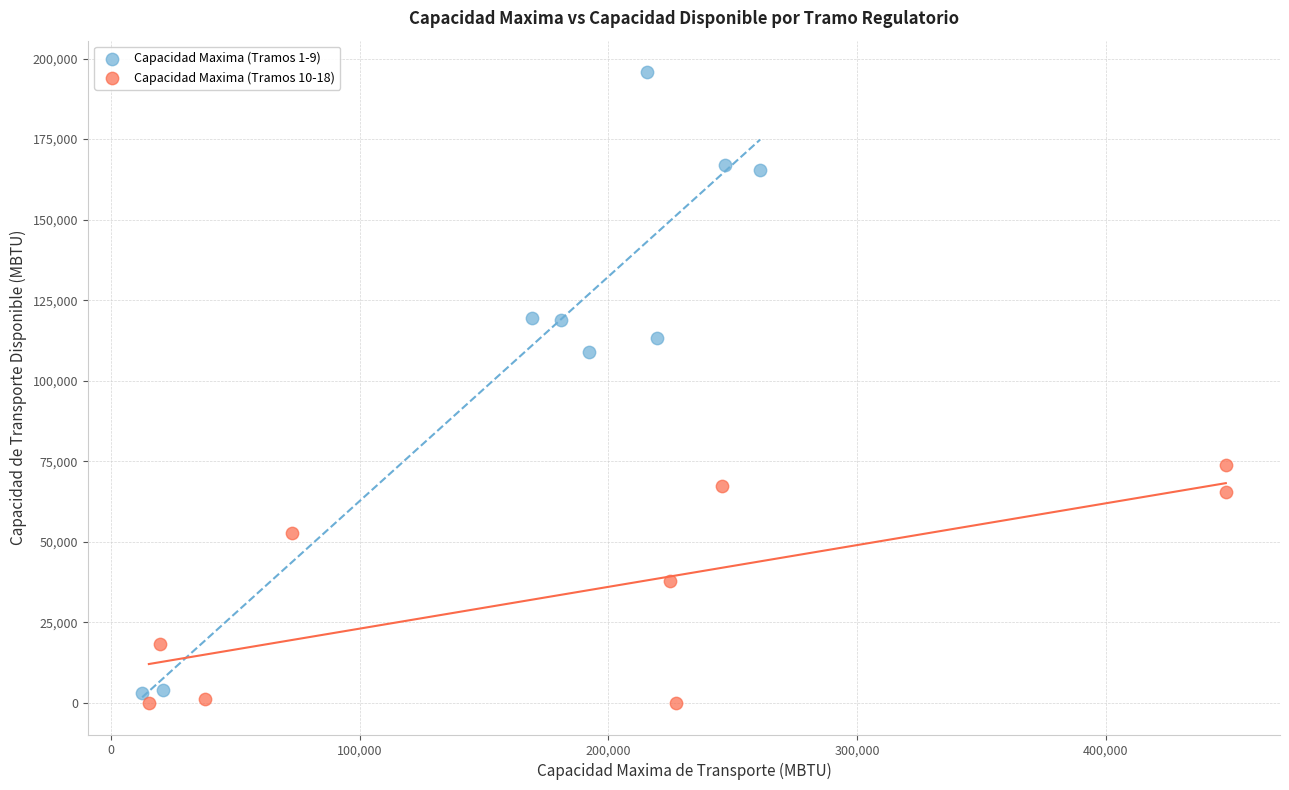

Which series reaches the minimum Y coordinate?

Capacidad Maxima (Tramos 10-18)